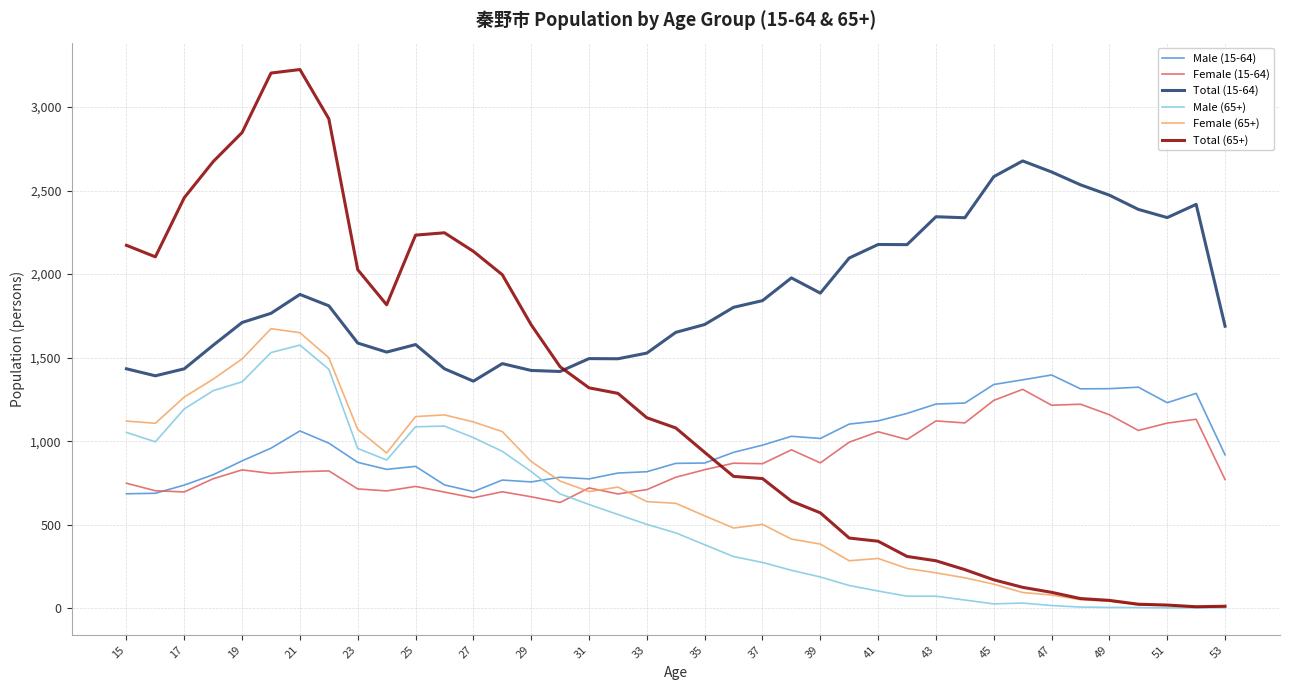

How many values in the Total (15-64) series are below 1765?

19